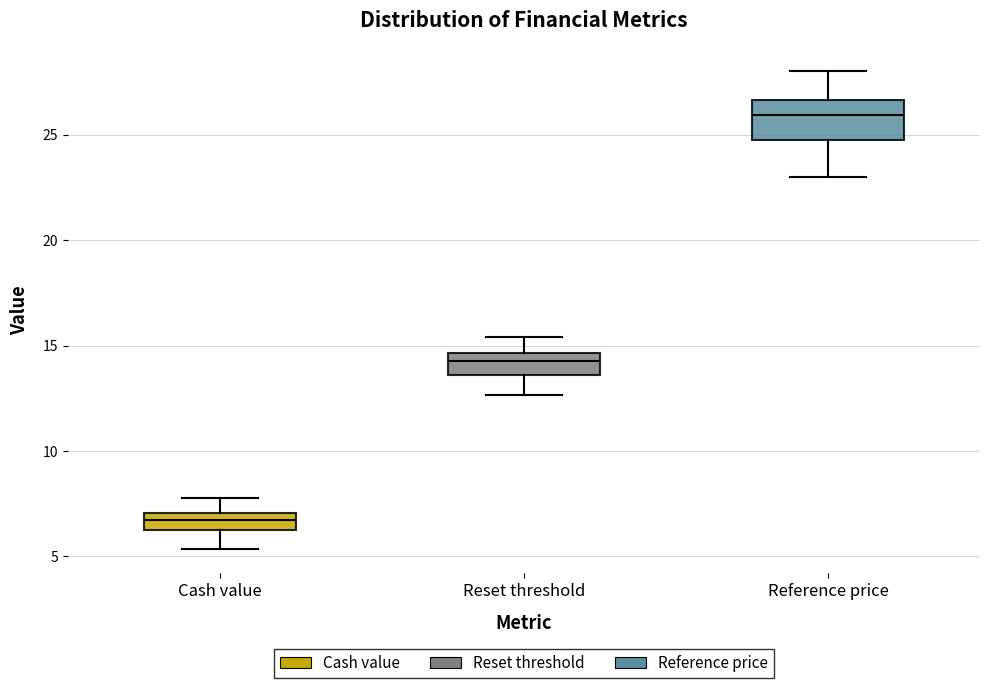

Reading left to right, transcribe this box plot: for each box, give where its median line is, the range the box spans, and where its two whiskers end, as read against the y-axis. The values are not printed on the chart, so give them approximately, as read against the axis.

Cash value: median 6.5, box 6.0 to 7.0, whiskers 5.5 to 8.0
Reset threshold: median 14.5 (inside the box), box 13.5 to 14.5, whiskers 12.5 to 15.5
Reference price: median 26.0, box 25.0 to 26.5, whiskers 23.0 to 28.0